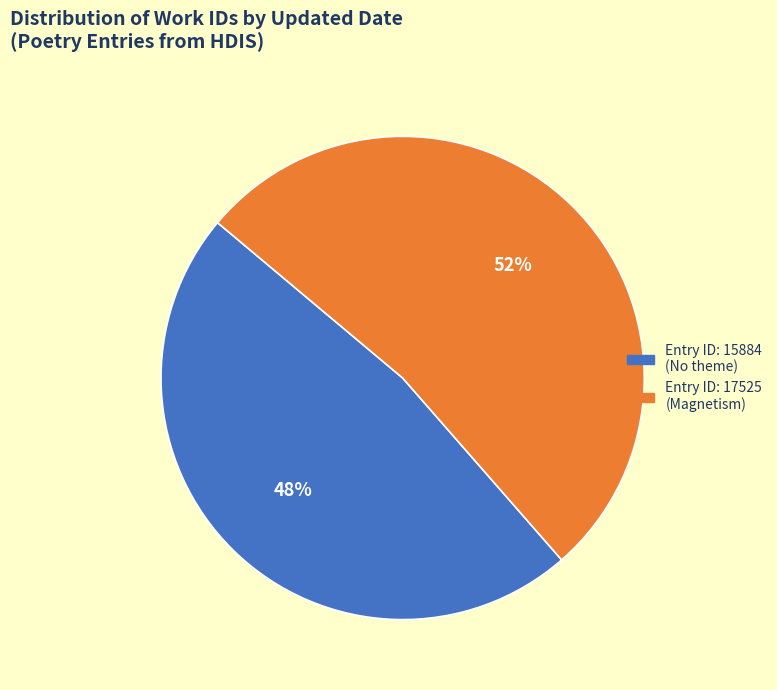

What is the ratio of the value at Entry ID: 17525 (Magnetism) to the value at Entry ID: 15884 (No theme)?

1.1